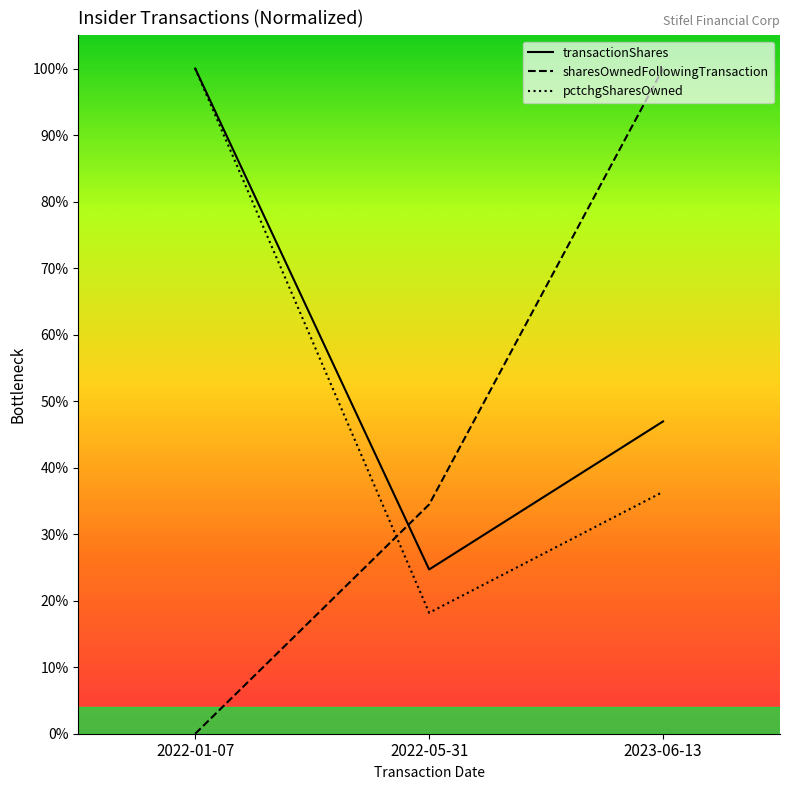

Reading left to right, transcribe all the data shown in this chart.

transactionShares: 1.0	0.2	0.5
sharesOwnedFollowingTransaction: 0.0	0.3	1.0
pctchgSharesOwned: 1.0	0.2	0.4